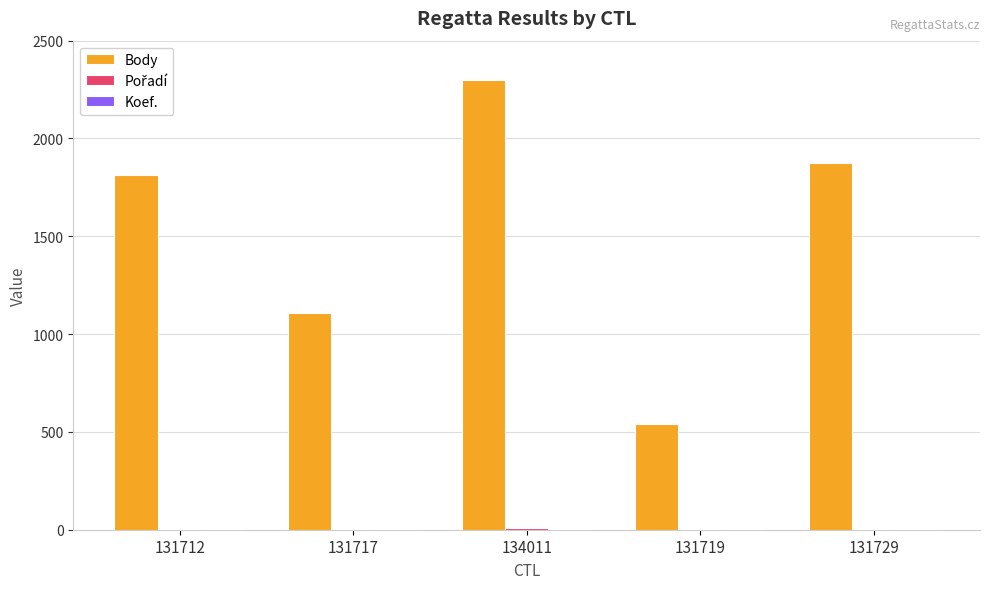

Which series changed the most between 134011 and 131729?

Body